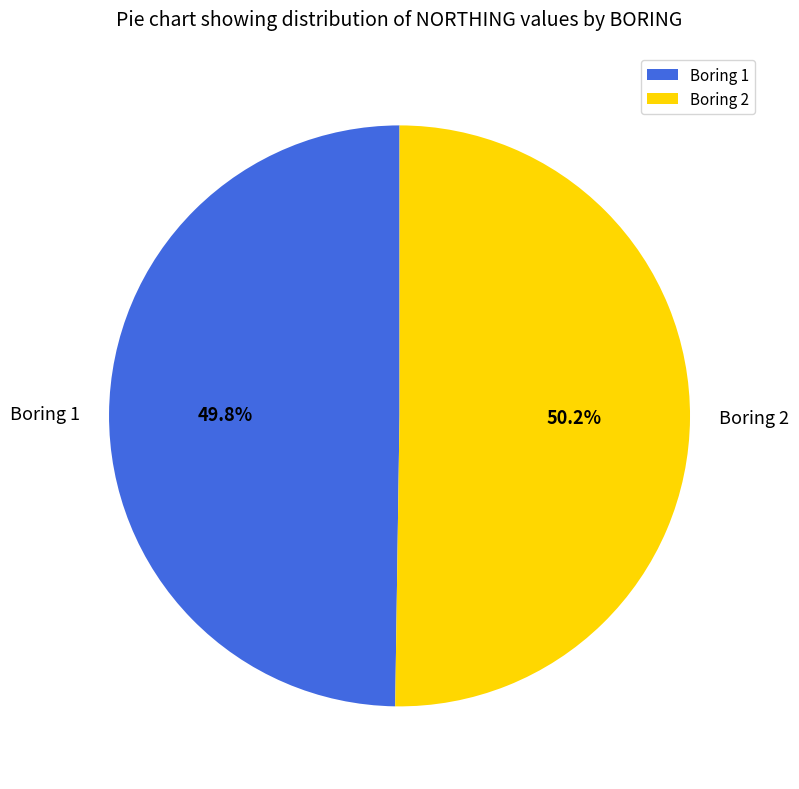

Approximately how many times larger is the value at Boring 1 compared to Boring 2?

1.0